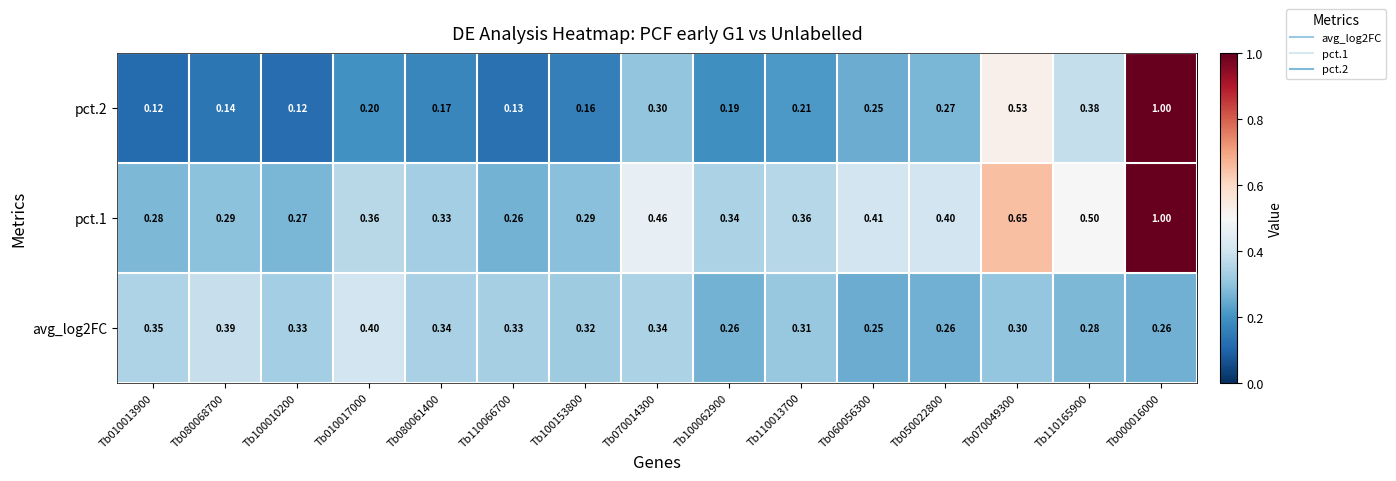

Is the value of pct.2 at Tb110165900 greater than the value of pct.1 at Tb050022800?

No